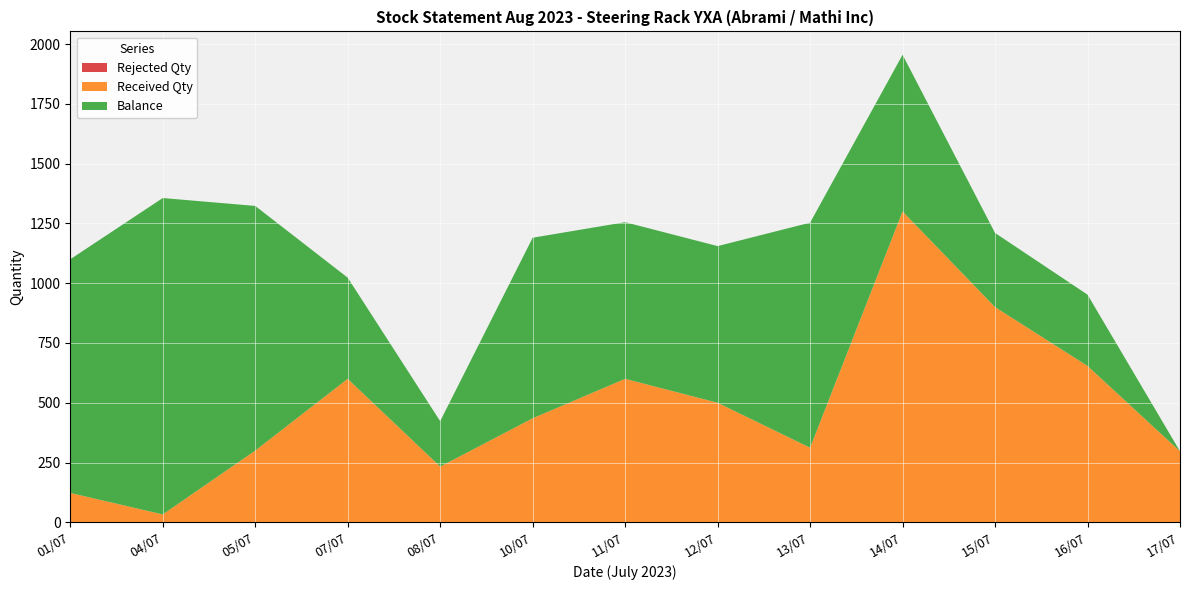

Reading right to left, what are all the values shown in this chart?

Received Qty: 17/07=297	16/07=653	15/07=900	14/07=1300	13/07=311	12/07=500	11/07=600	10/07=435	08/07=233	07/07=600	05/07=300	04/07=33	01/07=123
Balance: 17/07=0	16/07=298	15/07=310	14/07=655	13/07=941	12/07=655	11/07=655	10/07=755	08/07=190	07/07=423	05/07=1023	04/07=1323	01/07=977
Rejected Qty: 17/07=0	16/07=1	15/07=0	14/07=0	13/07=1	12/07=0	11/07=0	10/07=0	08/07=0	07/07=0	05/07=0	04/07=0	01/07=0